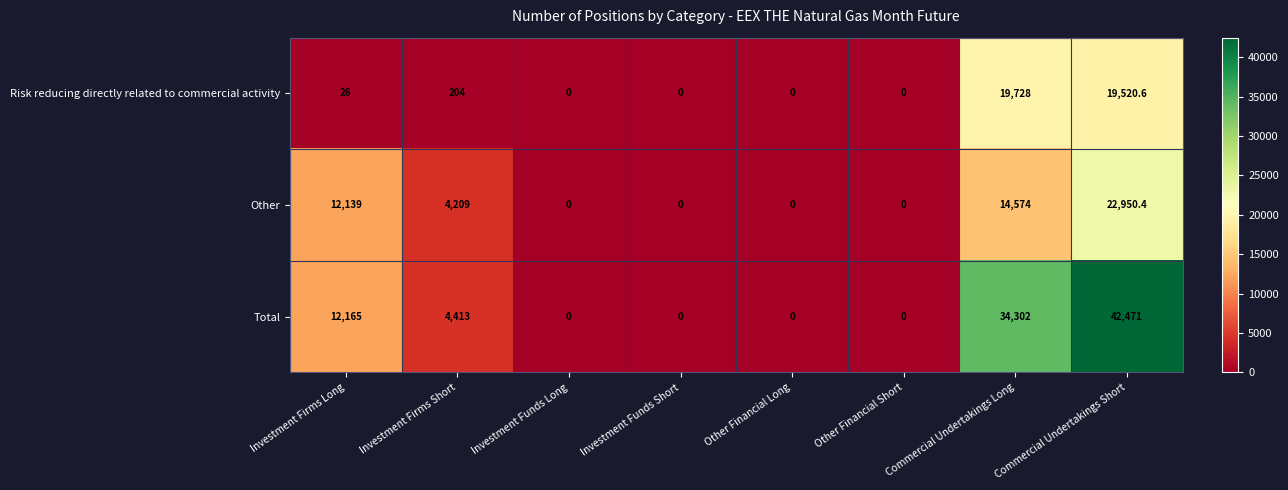

At how many categories does at least one series exceed 37411?

1